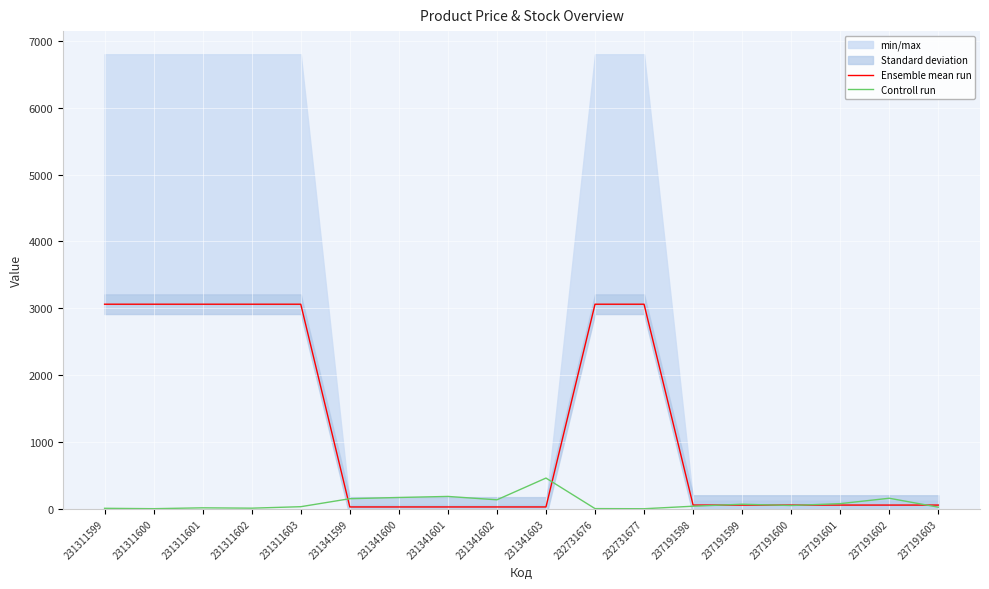

At which label is Controll run closest to 229?

231341601